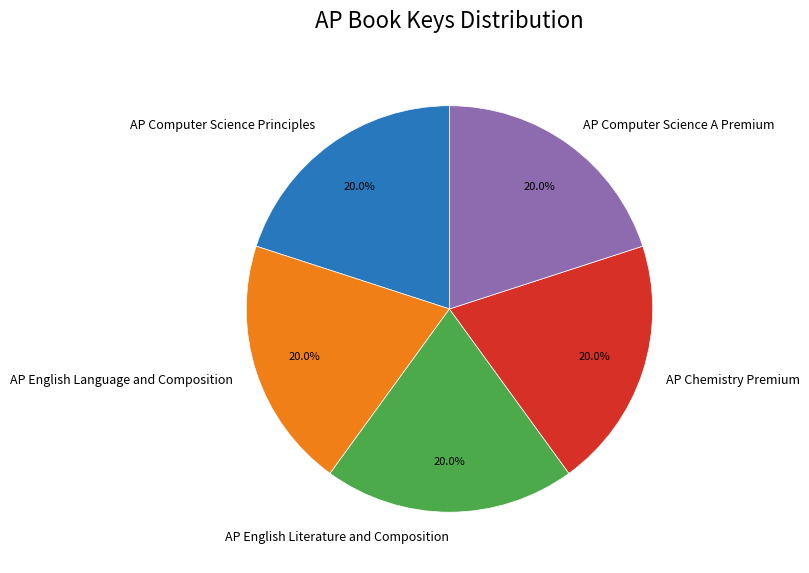

How many segments does this pie chart have?

5